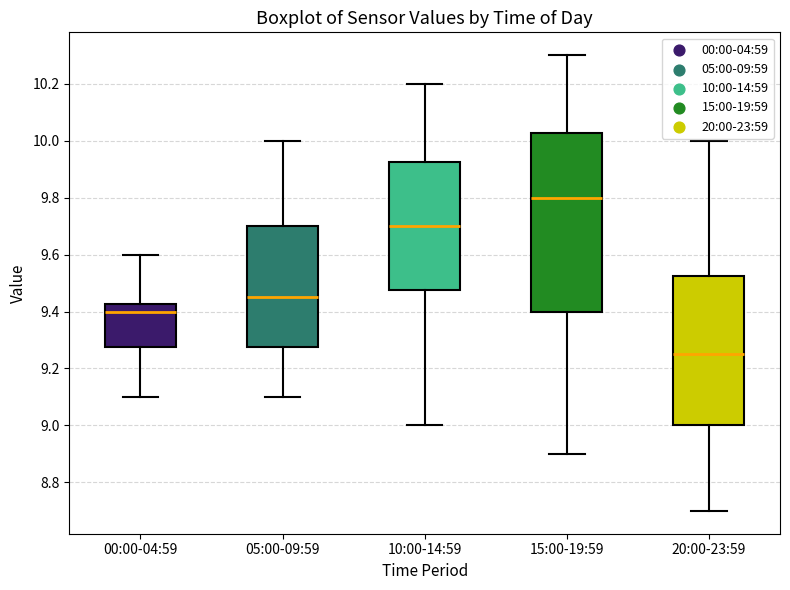

Which box has the lowest median line?

20:00-23:59